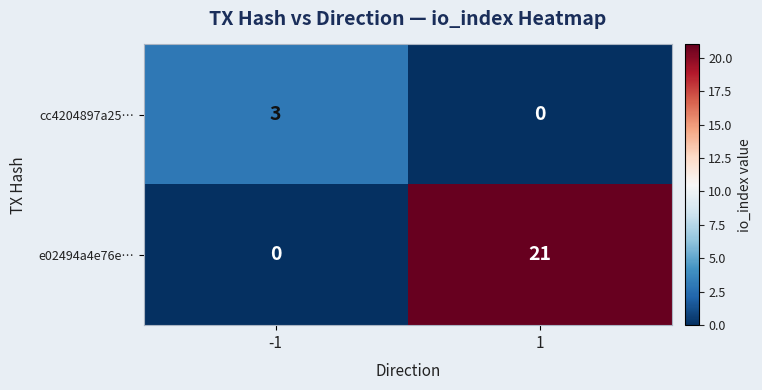

Reading left to right, extract all data points from this chart.

cc4204897a25…: -1=3	1=0
e02494a4e76e…: -1=0	1=21